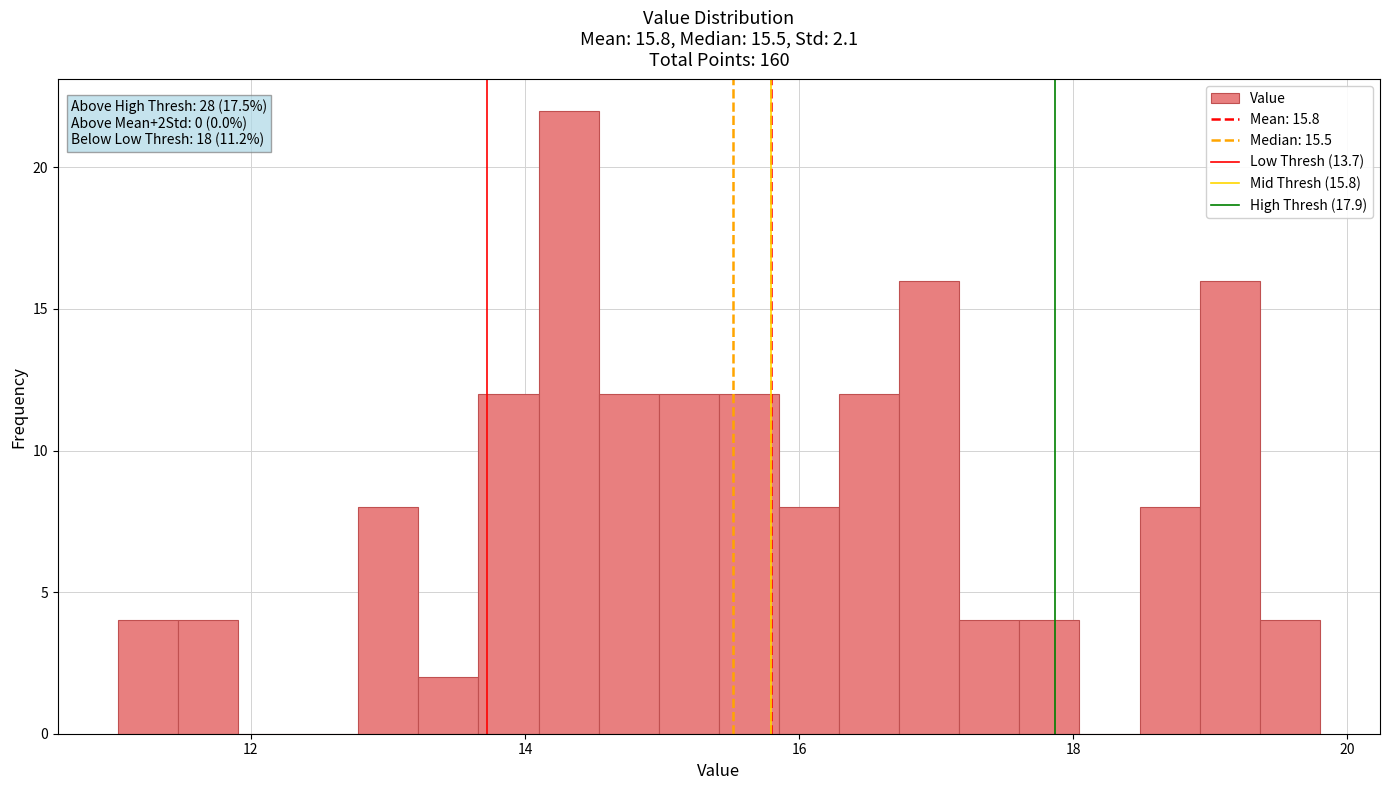

Read against the x-axis, roughly where is the centre of the tallest bar?

14.4